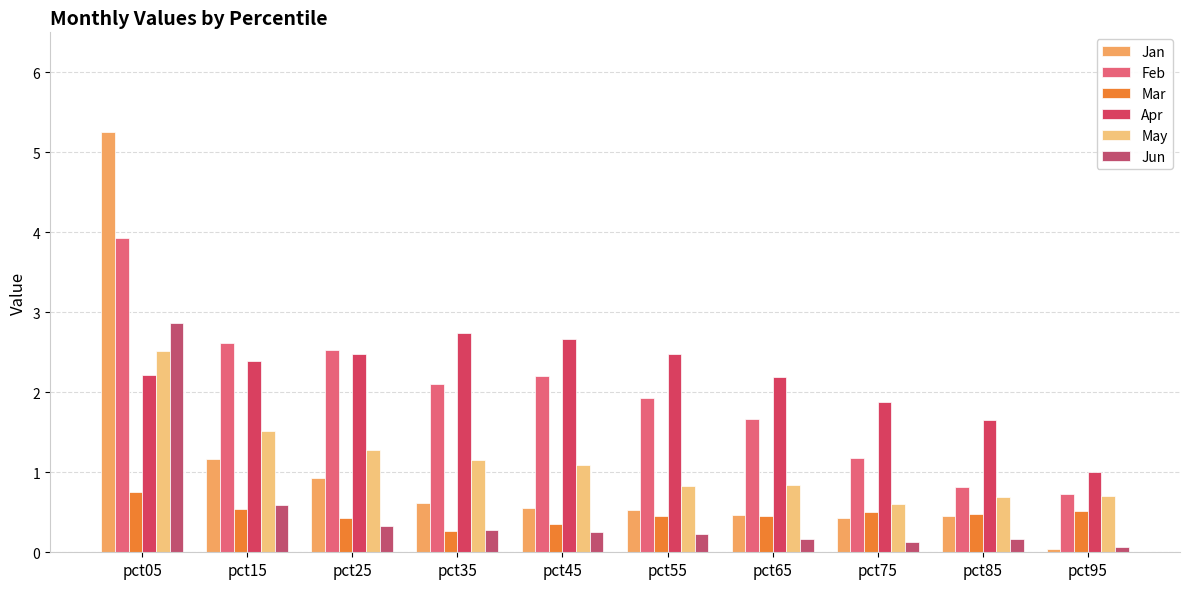

The Mar series shows 0.3 at pct35. True or false?

True